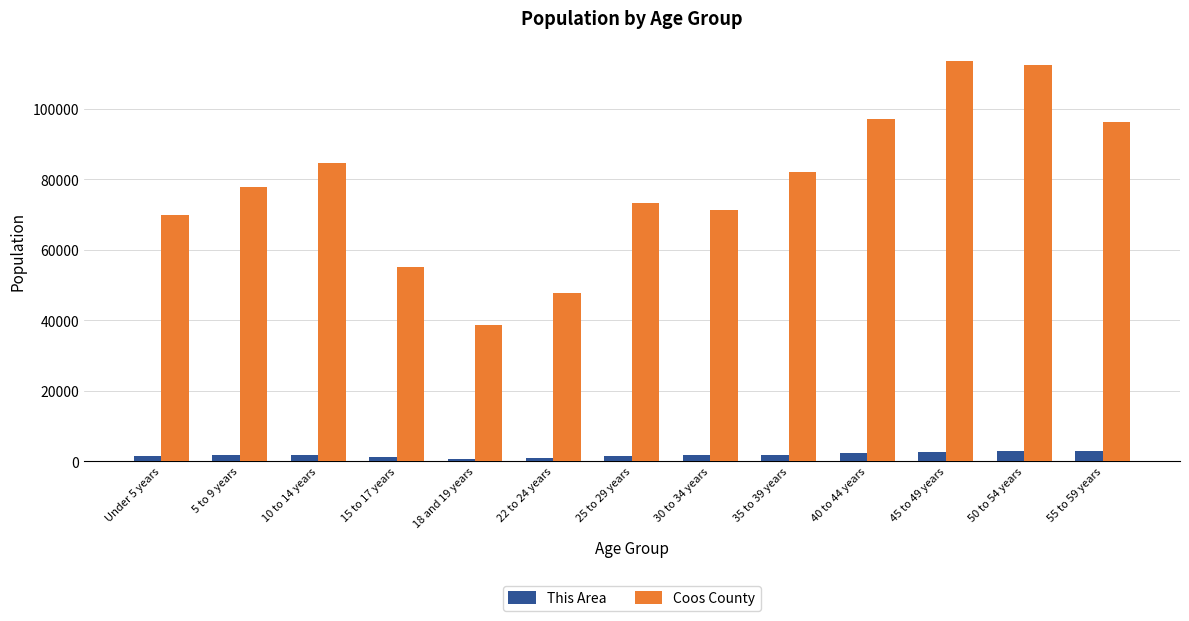

What is the value of the This Area bar at the 2nd from the left?

1632